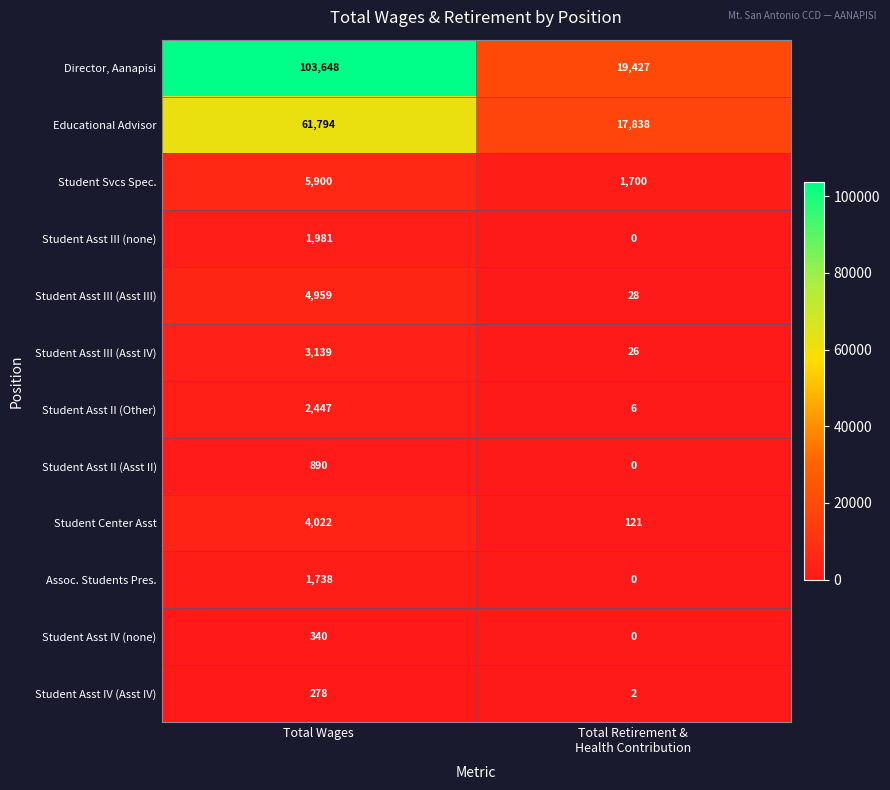

List the series in order of their peak value, lowest first.

Student Asst IV (Asst IV), Student Asst IV (none), Student Asst II (Asst II), Assoc. Students Pres., Student Asst III (none), Student Asst II (Other), Student Asst III (Asst IV), Student Center Asst, Student Asst III (Asst III), Student Svcs Spec., Educational Advisor, Director, Aanapisi